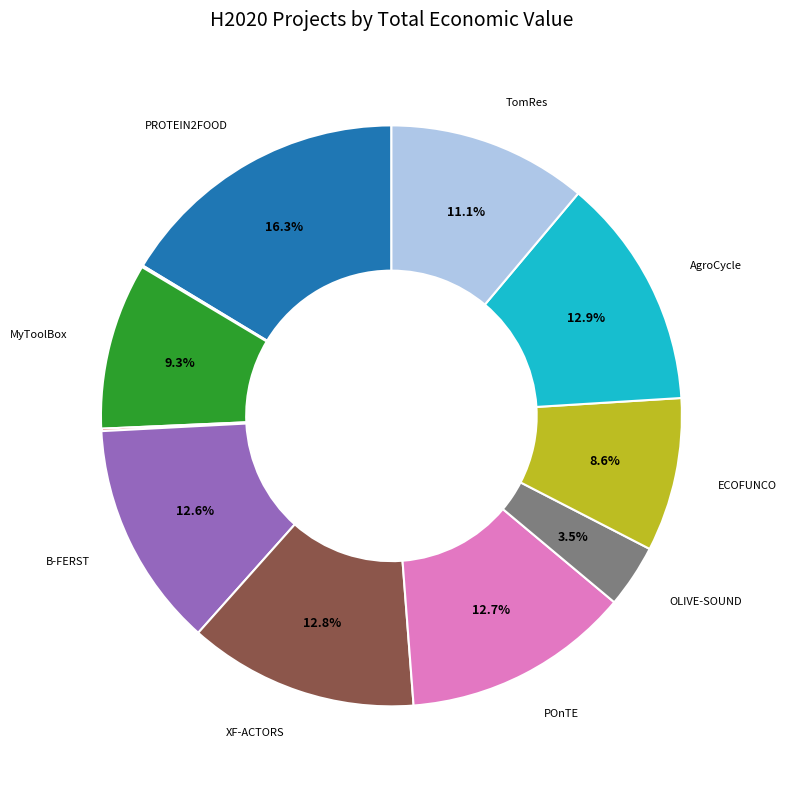

Does any single category account for the majority?

No